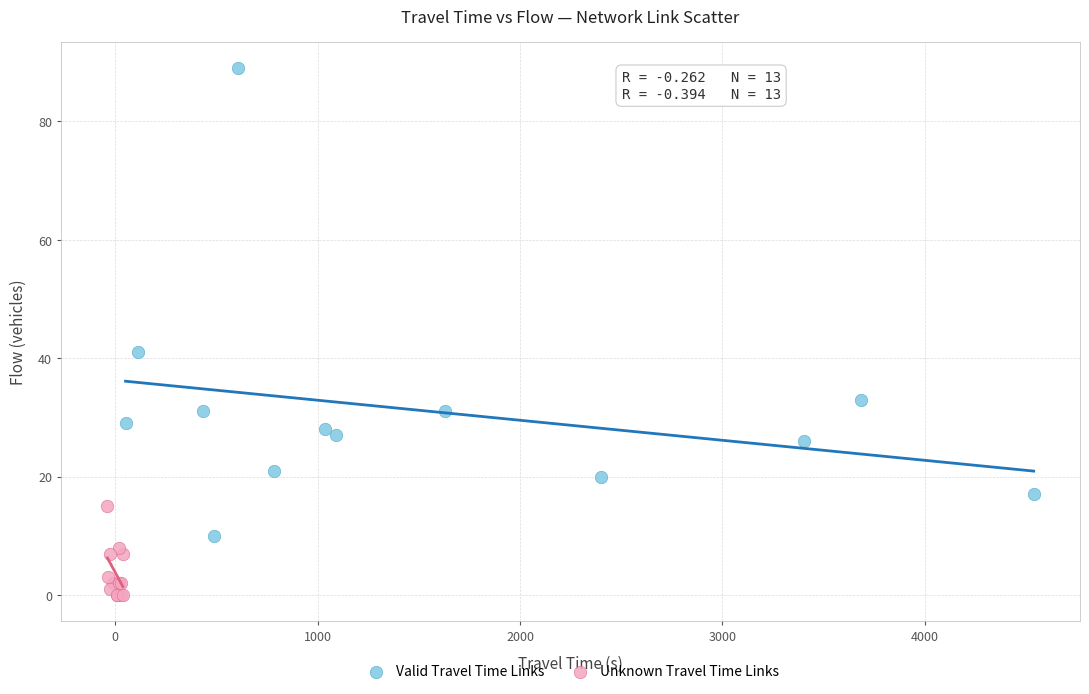

Which series reaches the minimum Y coordinate?

Unknown Travel Time Links